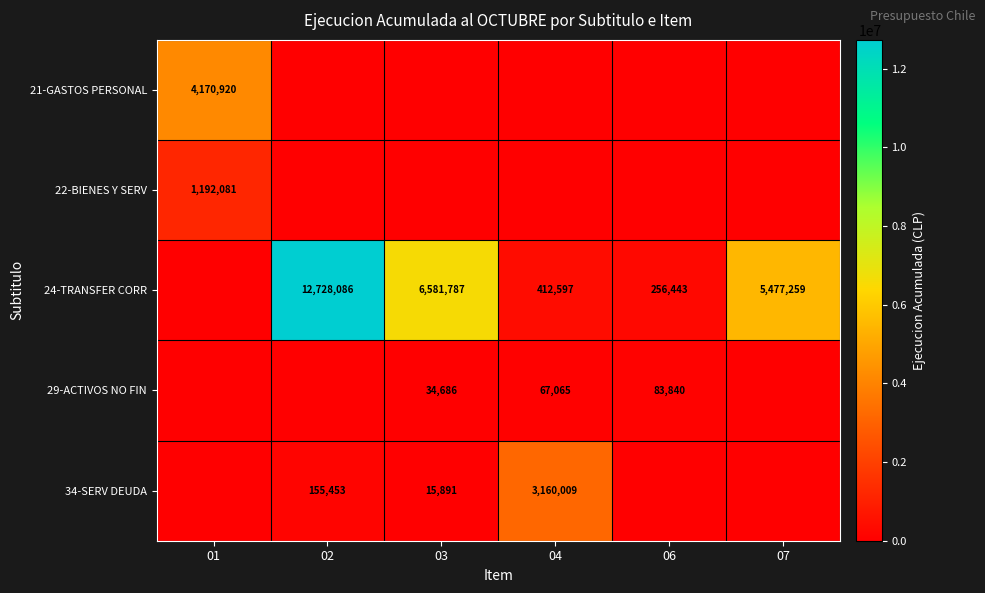

What is the difference between the highest and lowest values at 03?

6581787